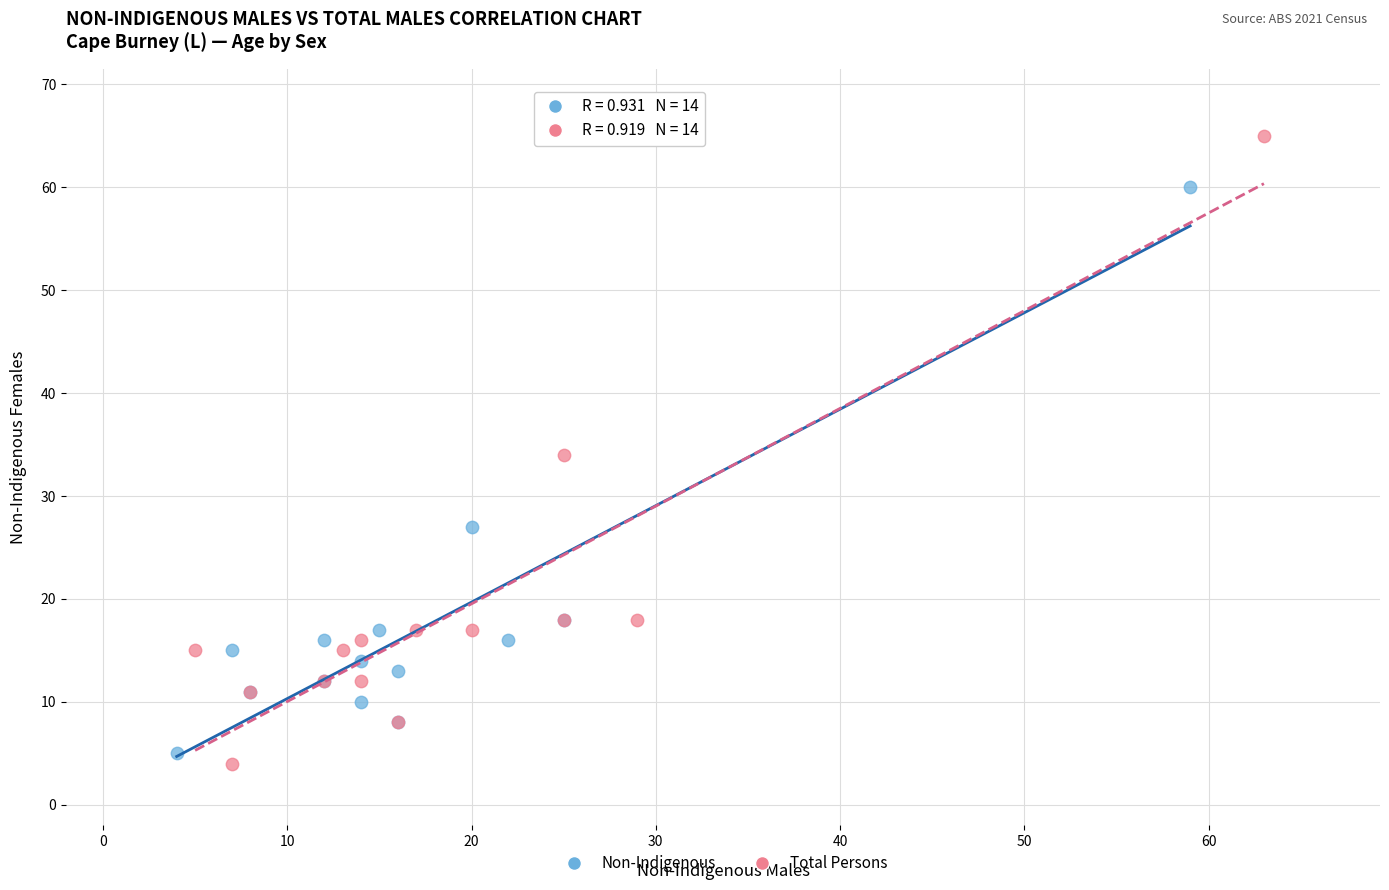

Which series contains the lowest Y value?

Total Persons